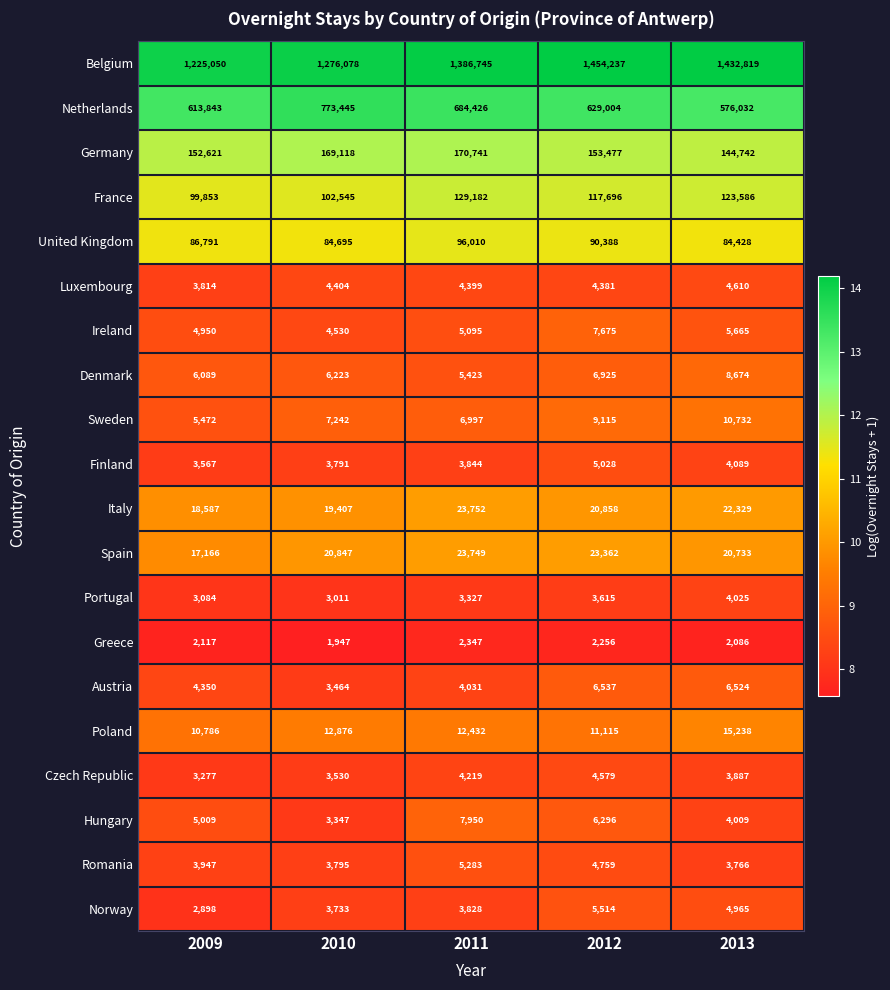

The Germany series shows 152621 at 2009. True or false?

True